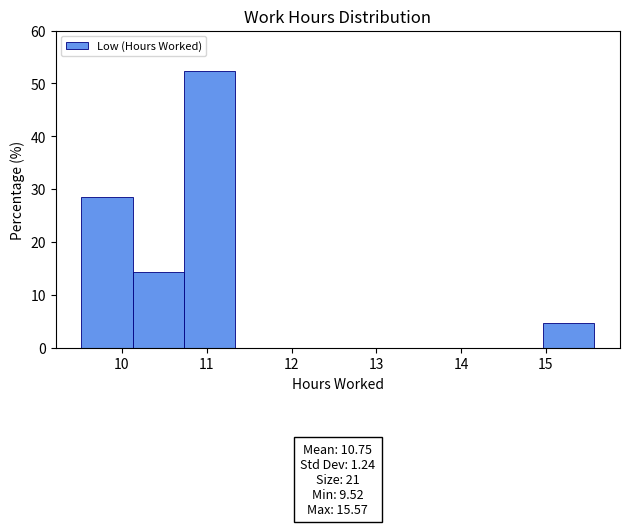

Which range on the x-axis has the tallest bar?

10.7 to 11.3